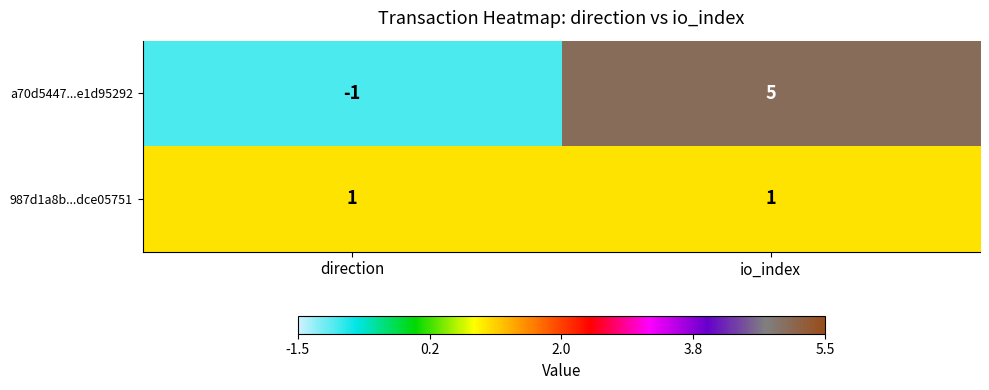

Which series has the largest total across all categories?

a70d5447...e1d95292